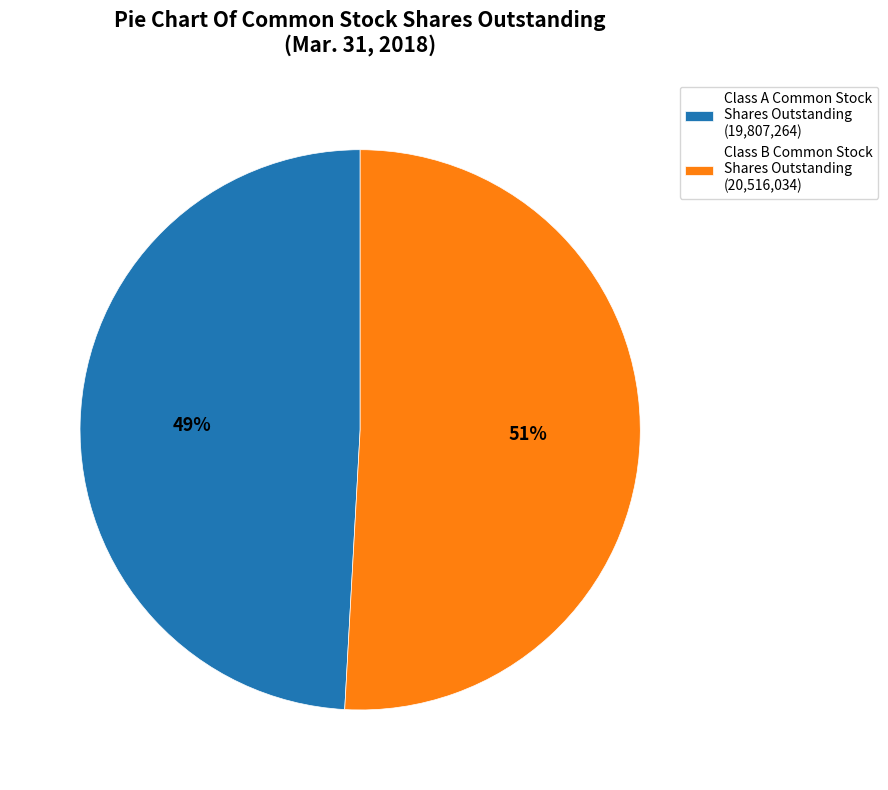

To the nearest percent, what portion does Class A Common Stock Shares Outstanding (19,807,264) represent?

49%